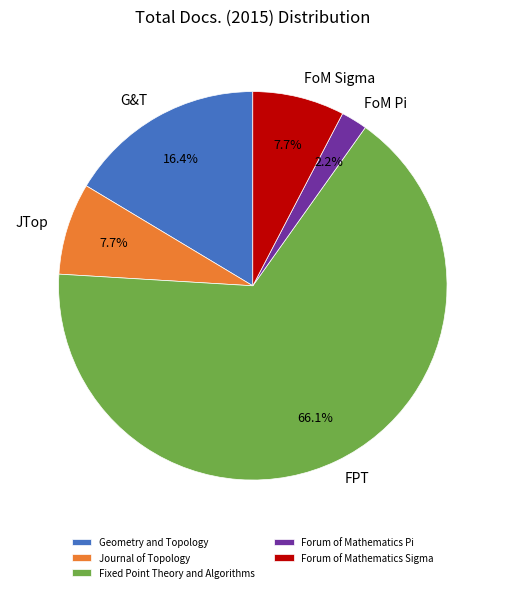

Between Fixed Point Theory and Algorithms and Journal of Topology, which is larger?

Fixed Point Theory and Algorithms